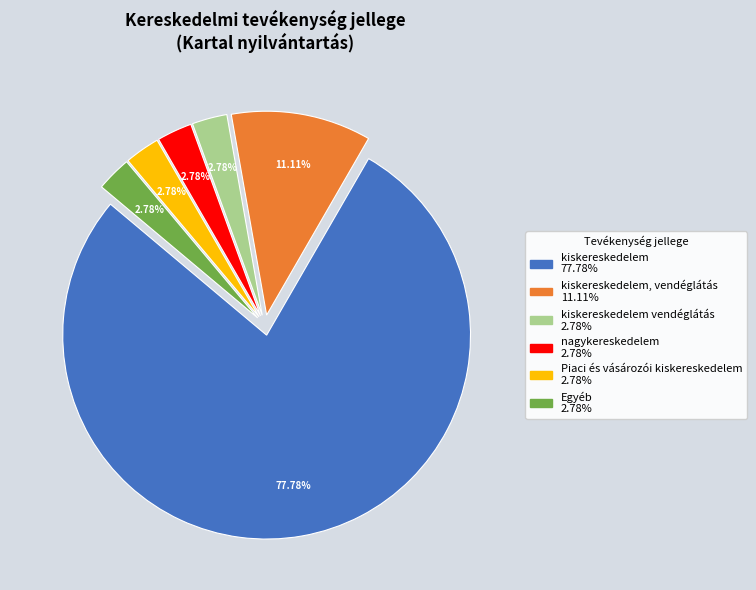

How many slices are in this pie chart?

6